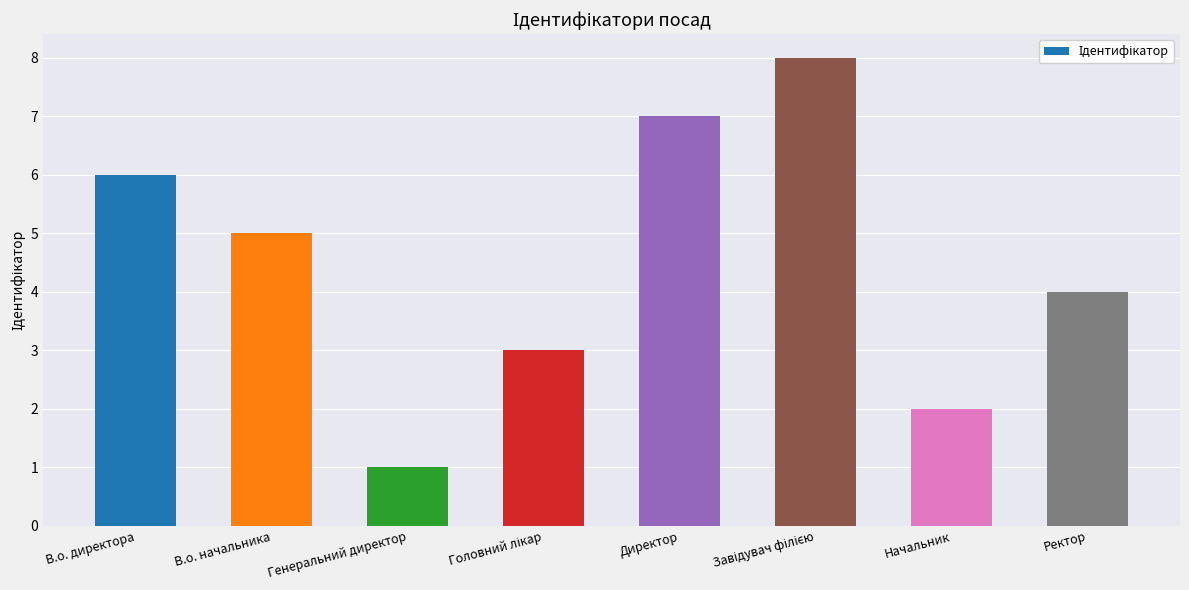

What is the label of the 1st bar from the left?

В.о. директора